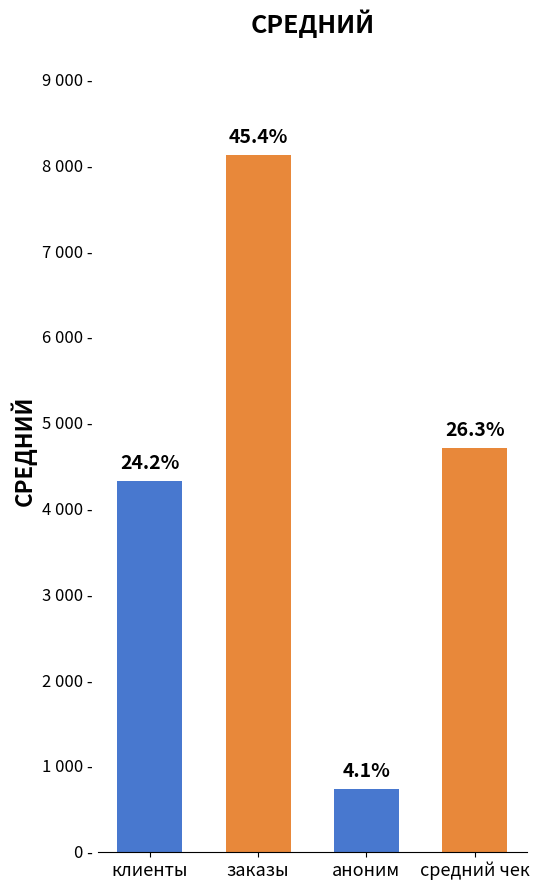

Are the bars horizontal?

No